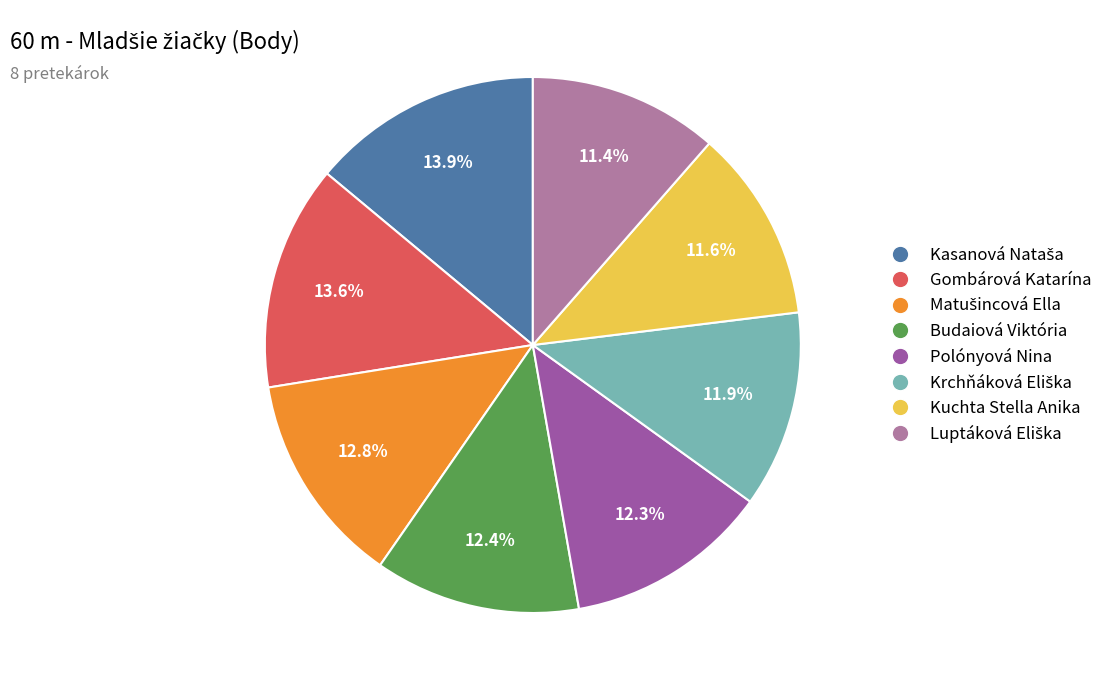

Which has a higher value, Polónyová Nina or Kuchta Stella Anika?

Polónyová Nina